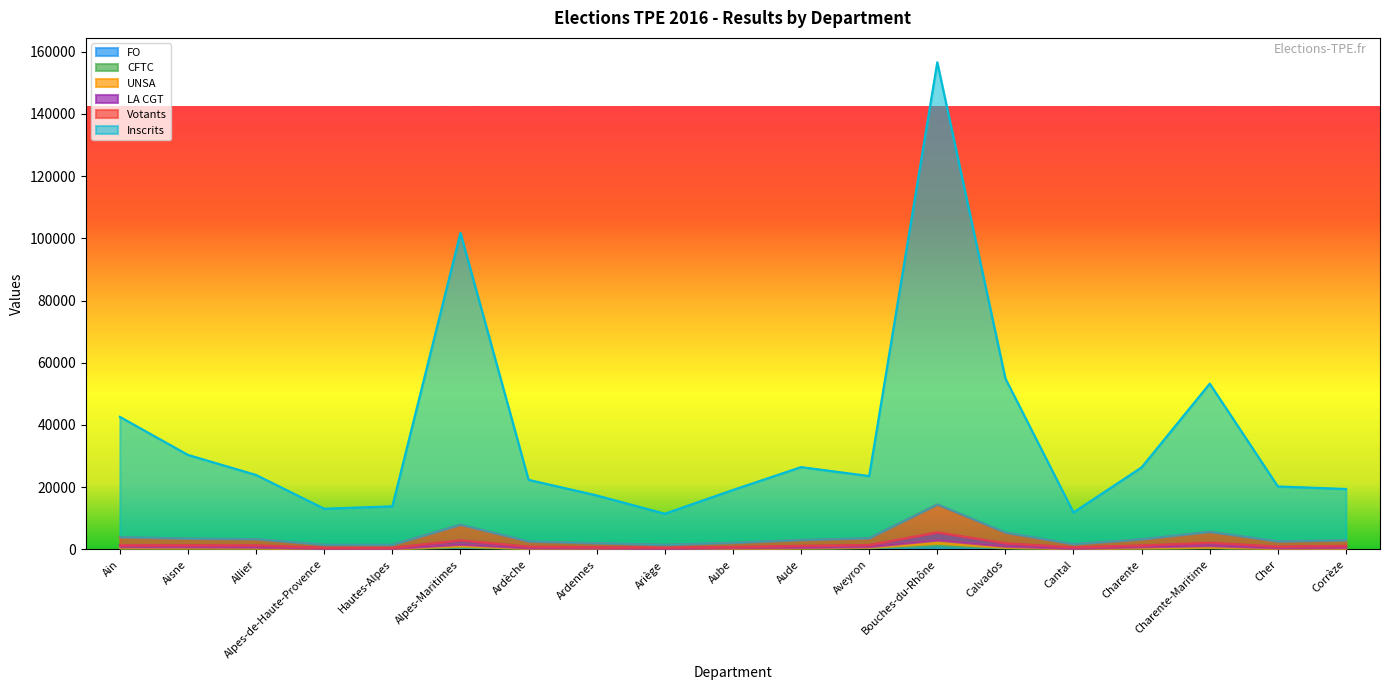

True or false: LA CGT and CFTC intersect in this chart.

False